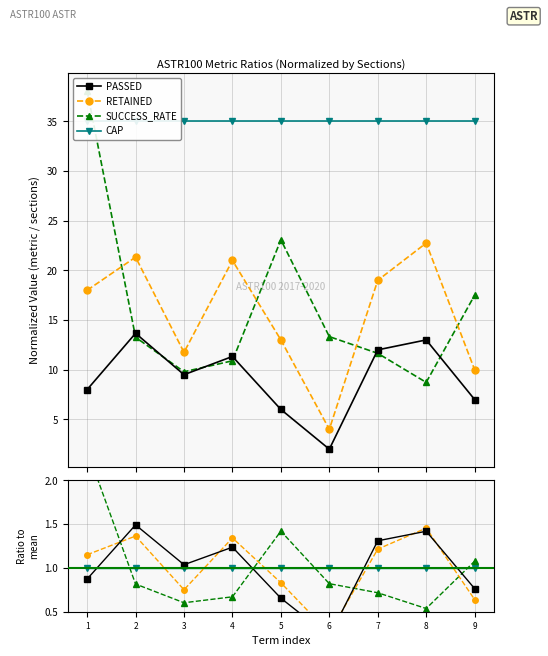

How many values in the PASSED series are below 1?

4